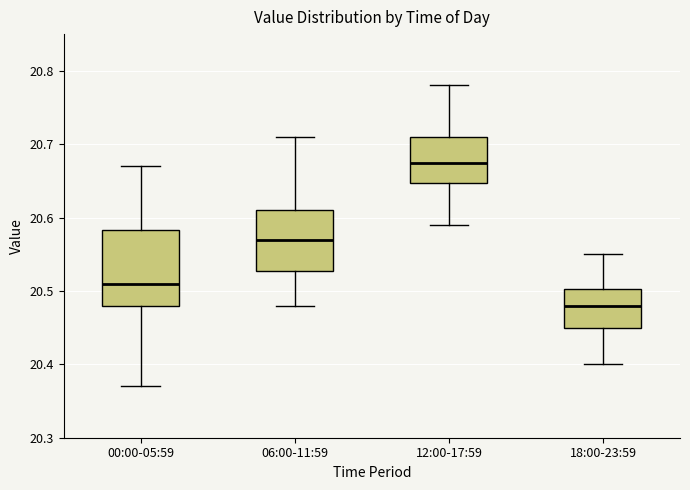

Reading left to right, transcribe this box plot: for each box, give where its median line is, the range the box spans, and where its two whiskers end, as read against the y-axis. The values are not printed on the chart, so give them approximately, as read against the axis.

00:00-05:59: median 20.51, box 20.48 to 20.58, whiskers 20.37 to 20.67
06:00-11:59: median 20.57, box 20.53 to 20.61, whiskers 20.48 to 20.71
12:00-17:59: median 20.68, box 20.65 to 20.71, whiskers 20.59 to 20.78
18:00-23:59: median 20.48, box 20.45 to 20.50, whiskers 20.40 to 20.55